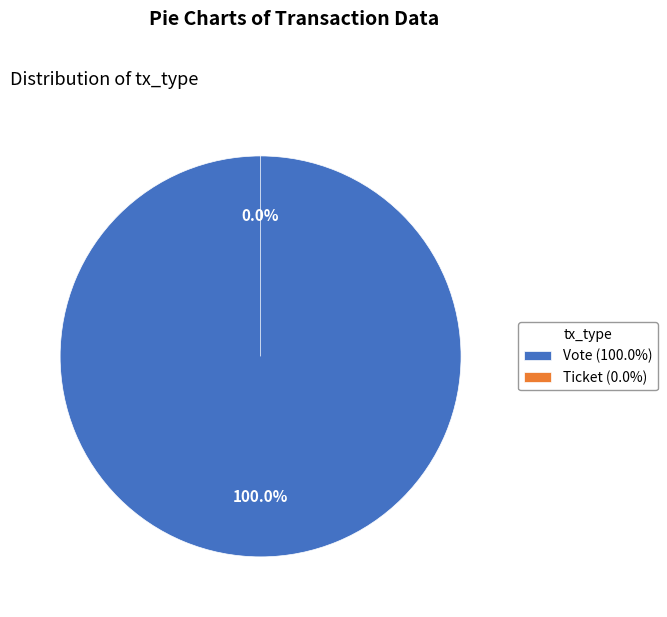

To the nearest percent, what is the combined percentage of Vote (io_index=1) and Ticket (io_index=0)?

100%